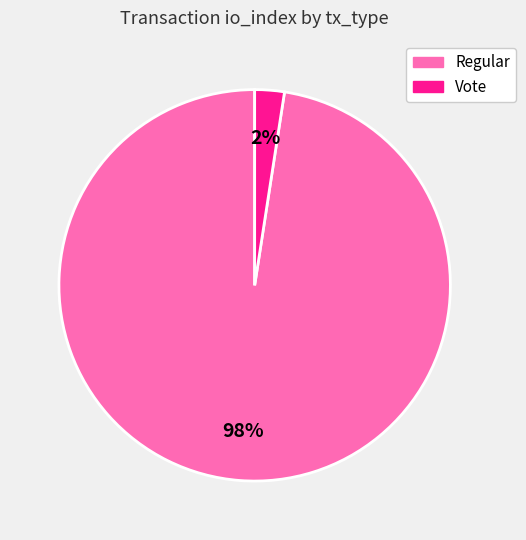

What percentage is the Vote slice, to the nearest percent?

2%